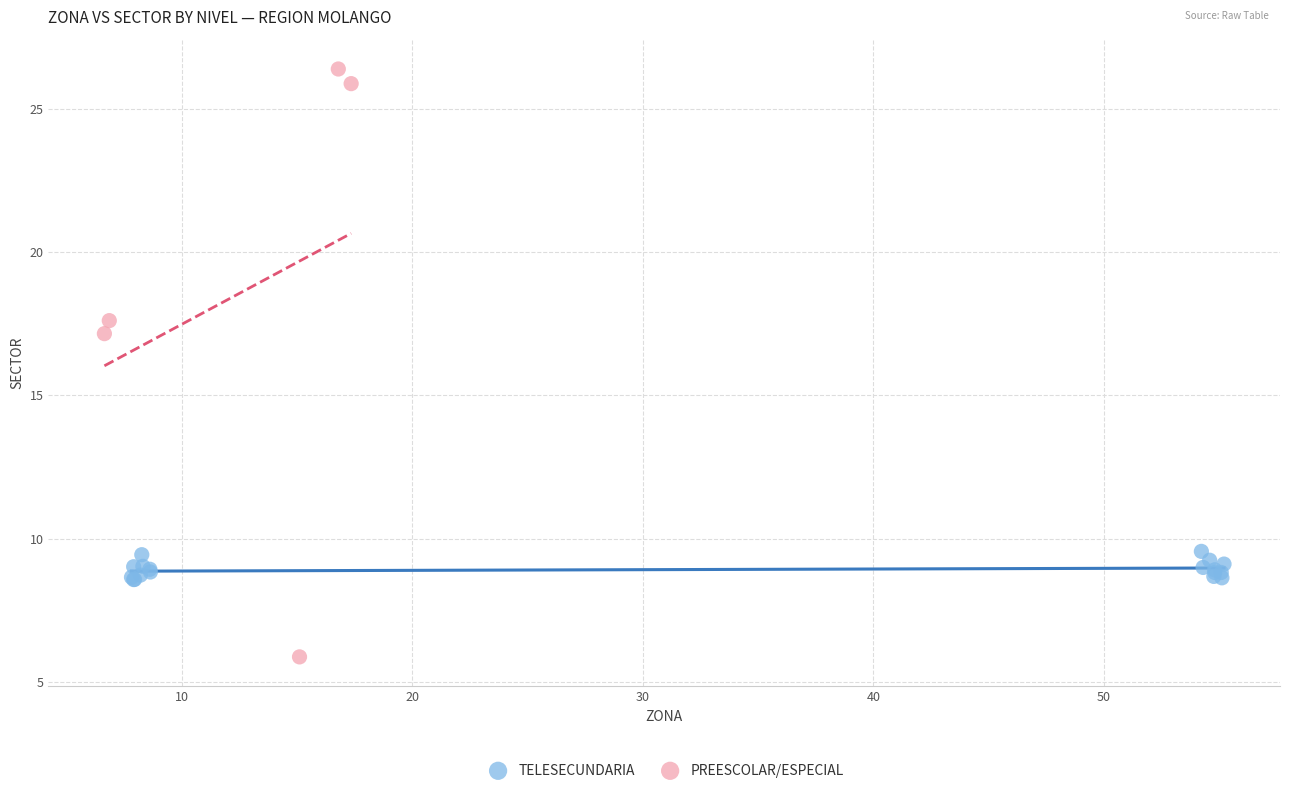

Which series has the largest Y range (max minus min)?

PREESCOLAR/ESPECIAL